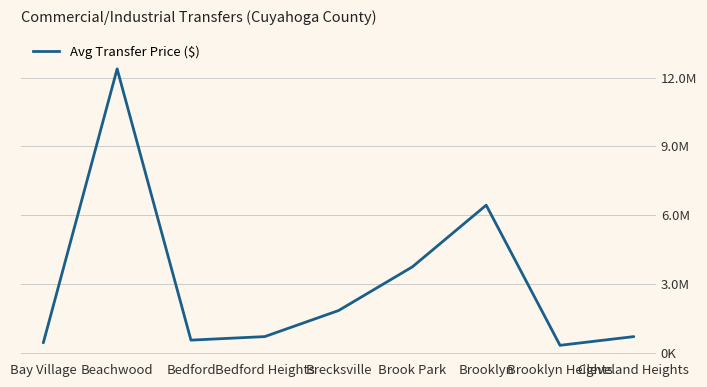

Is this an area chart (filled region under the line)?

No